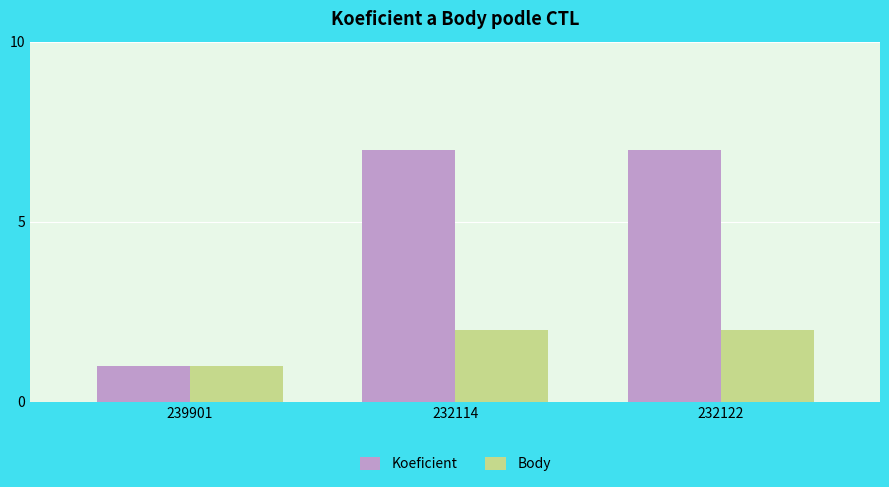

How many bars are there in total?

6